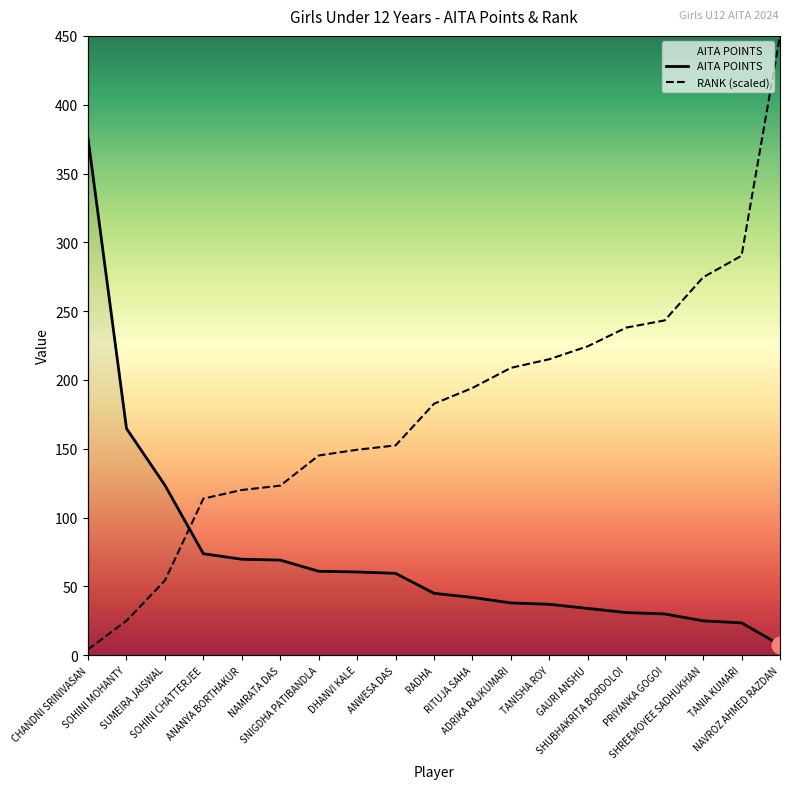

Reading left to right, list all the values displayed in this chart.

AITA POINTS: 375.5	164.8	123.5	73.8	69.8	69.1	61.0	60.5	59.5	45.0	42.0	38.0	37.0	34.0	31.0	30.0	25.0	23.5	7.5
RANK: 4.2	25.1	54.3	113.8	120.1	123.2	145.1	149.3	152.4	182.7	194.2	208.8	215.1	224.5	238.1	243.3	274.6	290.3	450.0